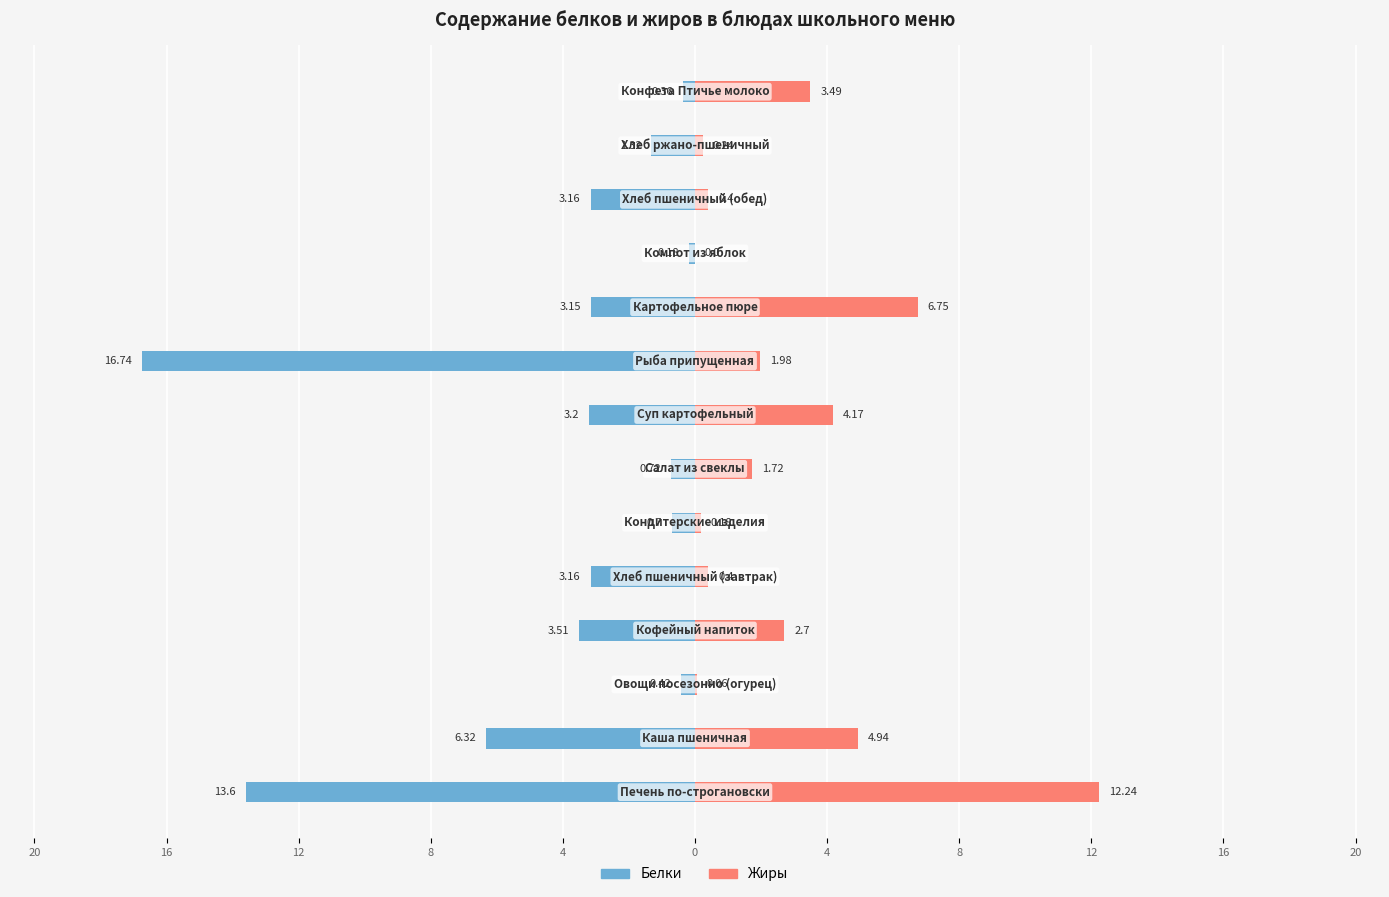

How many data points does each series have?

14